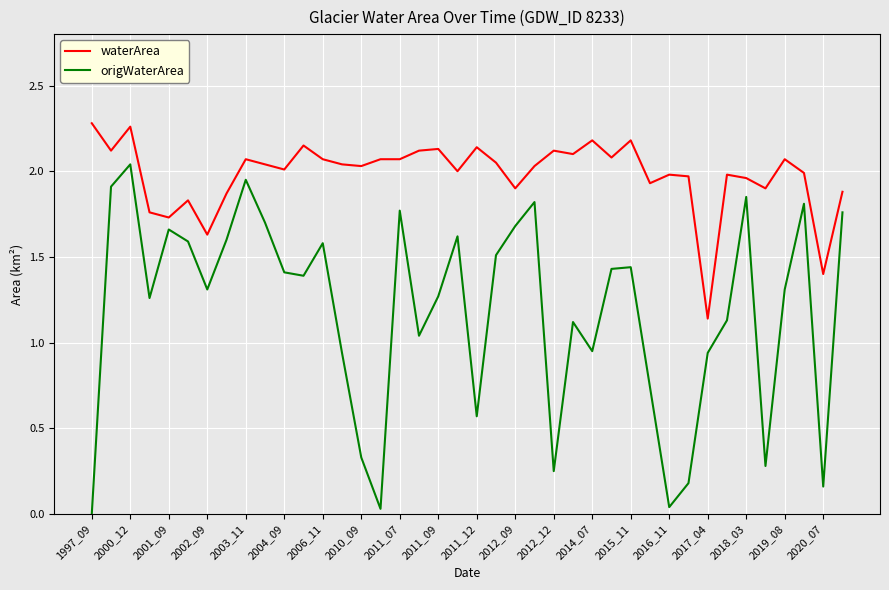

True or false: waterArea and origWaterArea cross at least once.

False